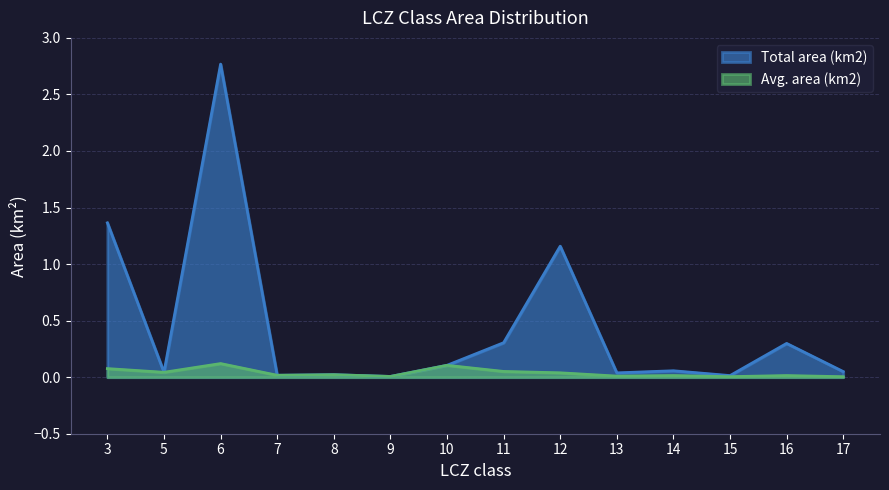

Between 8 and 11, which is larger?

11